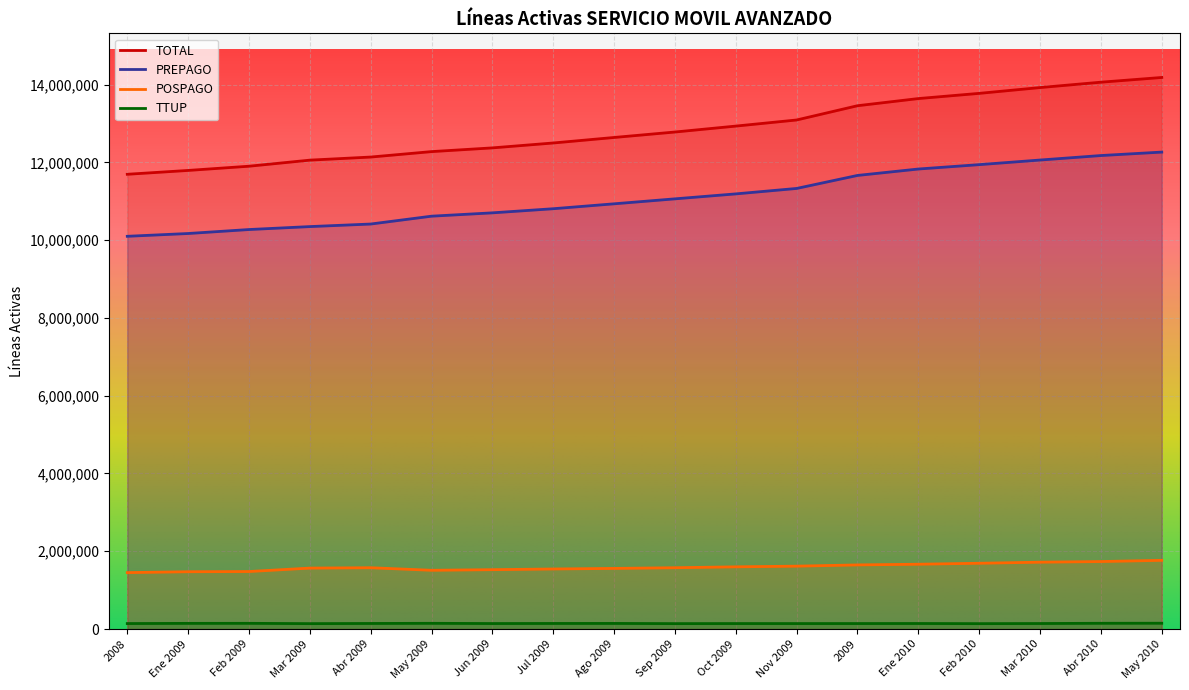

Rank the categories by POSPAGO value from highest to lowest.

May 2010, Abr 2010, Mar 2010, Feb 2010, Ene 2010, 2009, Nov 2009, Oct 2009, Sep 2009, Abr 2009, Mar 2009, Ago 2009, Jul 2009, Jun 2009, May 2009, Feb 2009, Ene 2009, 2008